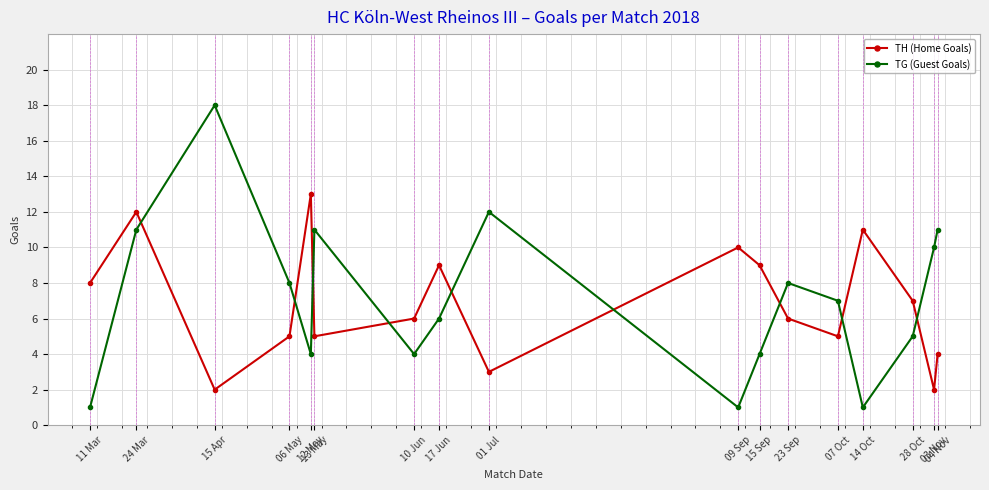

True or false: TG (Guest Goals) has a value of 0 at 11 Mar.

False